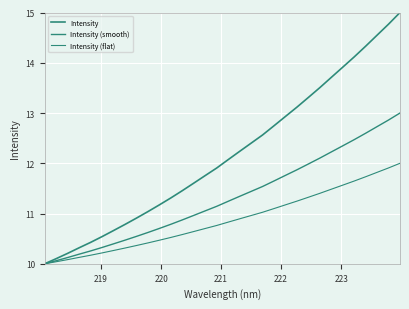

Reading left to right, extract all data points from this chart.

Intensity: 10.0	10.1	10.2	10.3	10.4	10.5	10.7	10.8	10.9	11.0	11.2	11.3	11.5	11.6	11.8	11.9	12.1	12.2	12.4	12.6	12.7	12.9	13.1	13.3	13.5	13.7	13.9	14.1	14.3	14.5	14.8	15.0
Intensity (smooth): 10.0	10.1	10.1	10.2	10.3	10.3	10.4	10.5	10.5	10.6	10.7	10.8	10.9	11.0	11.1	11.1	11.2	11.3	11.4	11.5	11.6	11.8	11.9	12.0	12.1	12.2	12.3	12.5	12.6	12.7	12.9	13.0
Intensity (flat): 10.0	10.0	10.1	10.1	10.2	10.2	10.3	10.3	10.4	10.4	10.5	10.5	10.6	10.6	10.7	10.8	10.8	10.9	11.0	11.0	11.1	11.2	11.2	11.3	11.4	11.5	11.6	11.6	11.7	11.8	11.9	12.0